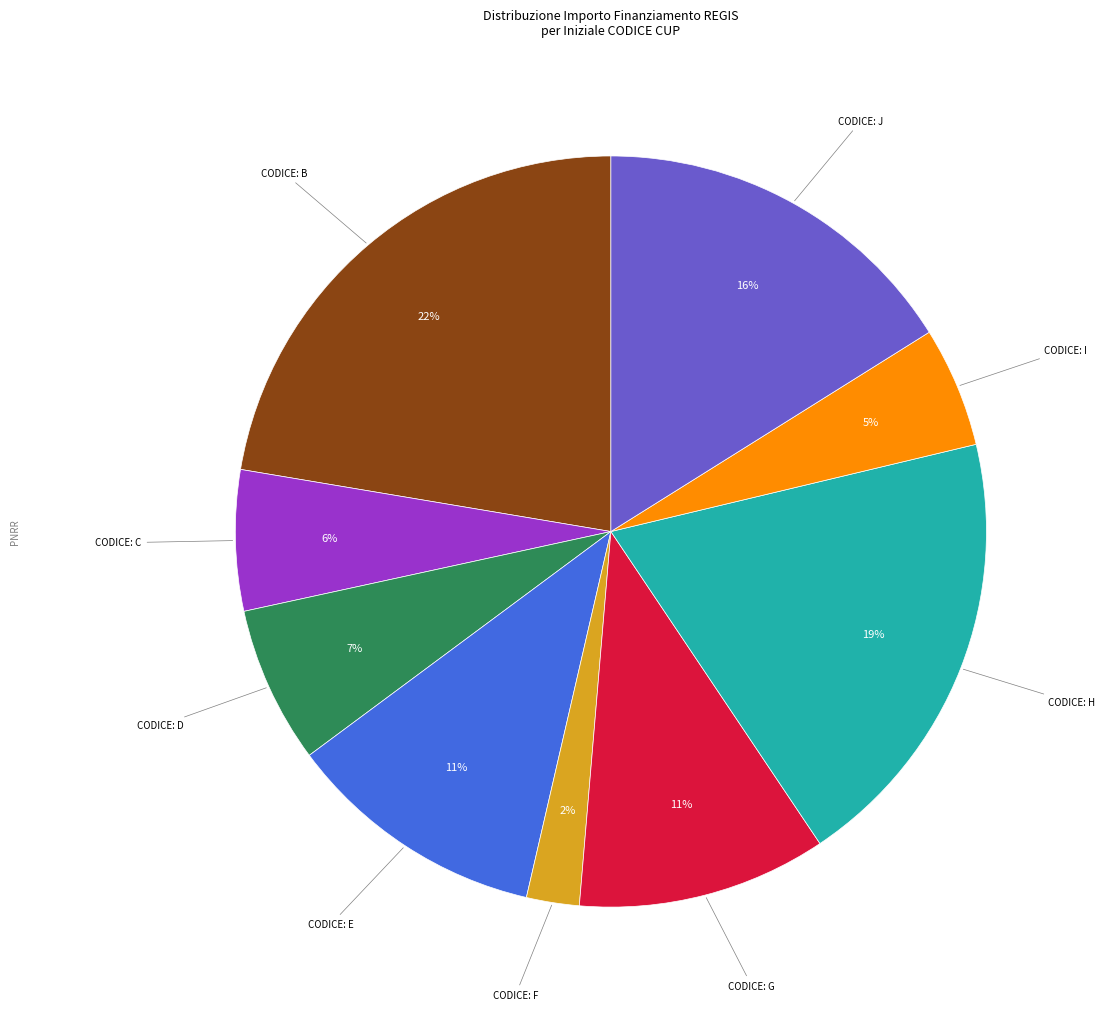

Is it true that CODICE: D is 1% of the pie?

False